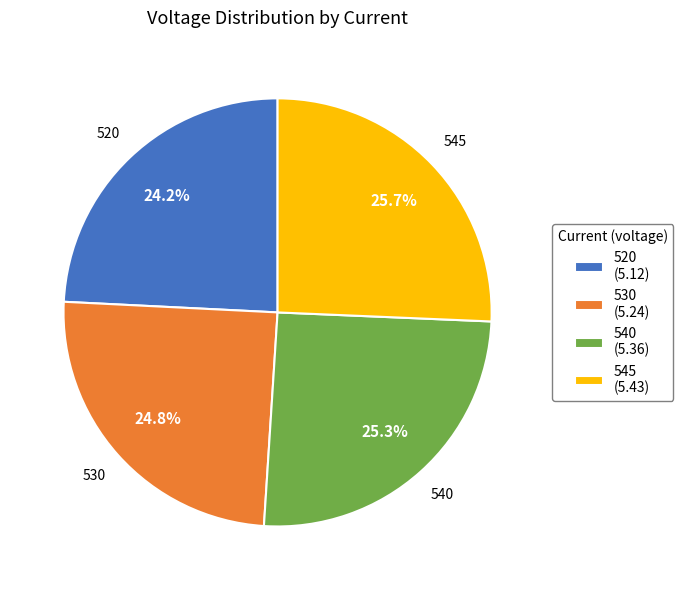

What is the smallest slice in the pie chart?

520